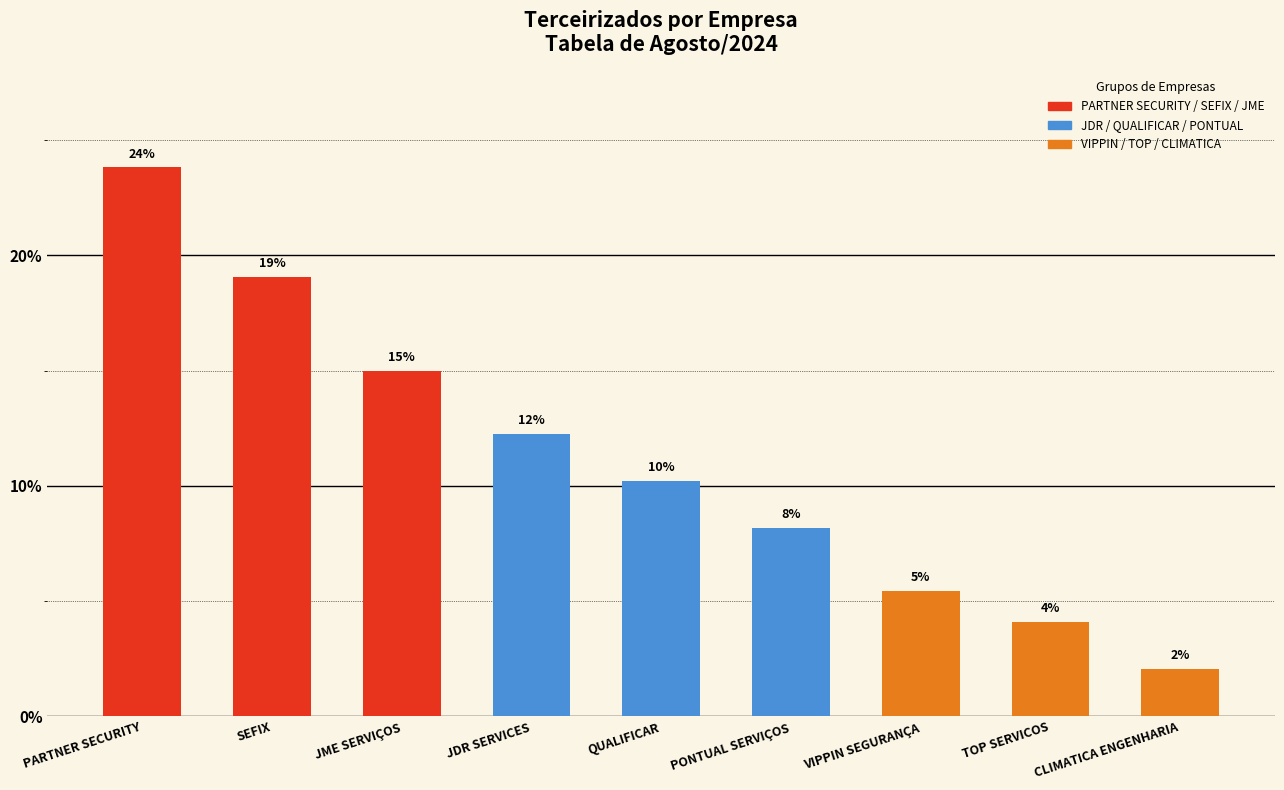

True or false: the data shows 15.0 at JME SERVIÇOS.

True